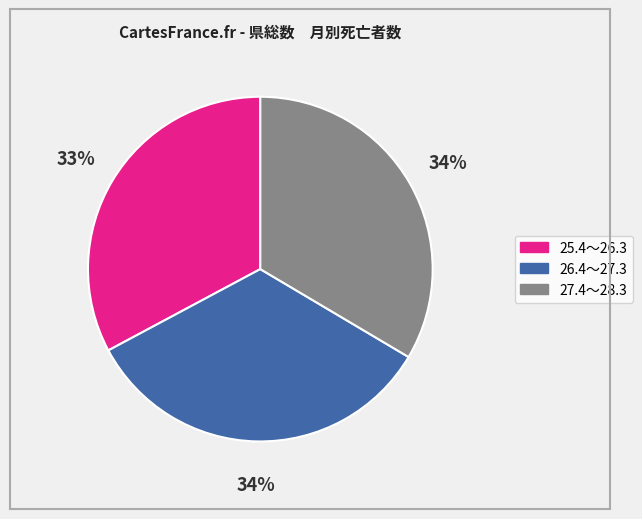

What percentage is the 26.4～27.3 slice, to the nearest percent?

34%